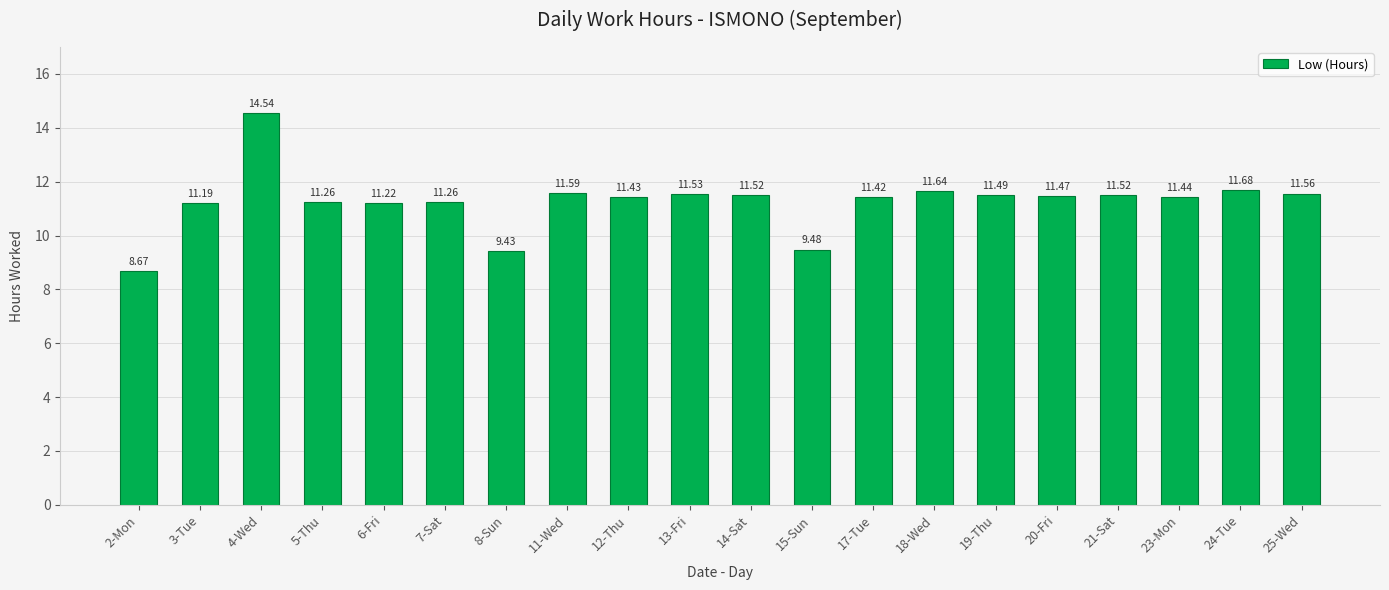

At which label is the value closest to 11?

3-Tue